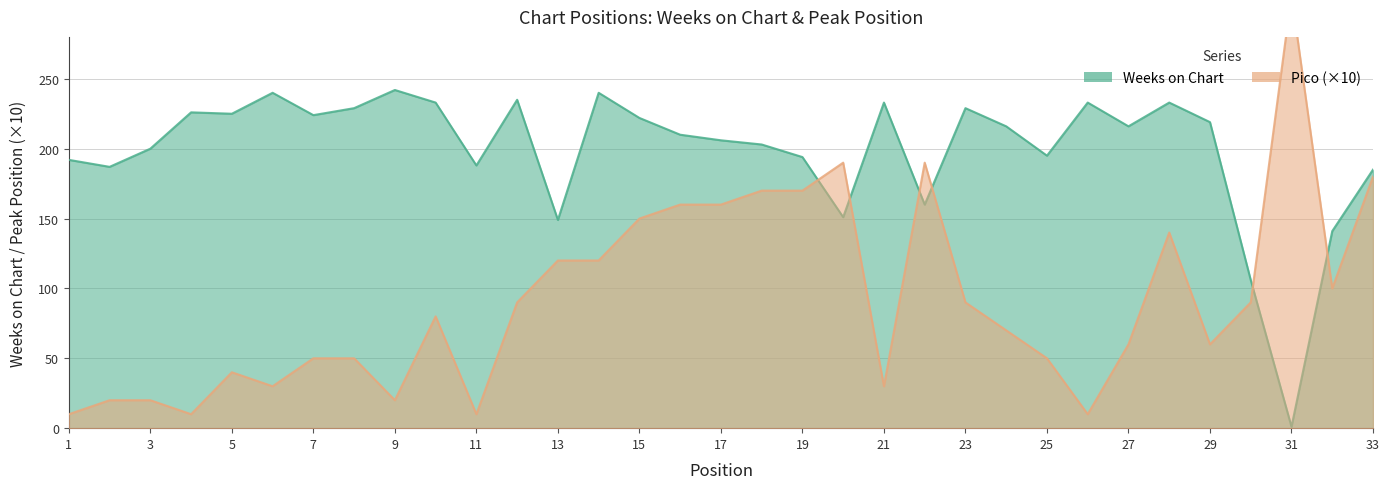

Which series has the largest range (max minus min)?

Pico